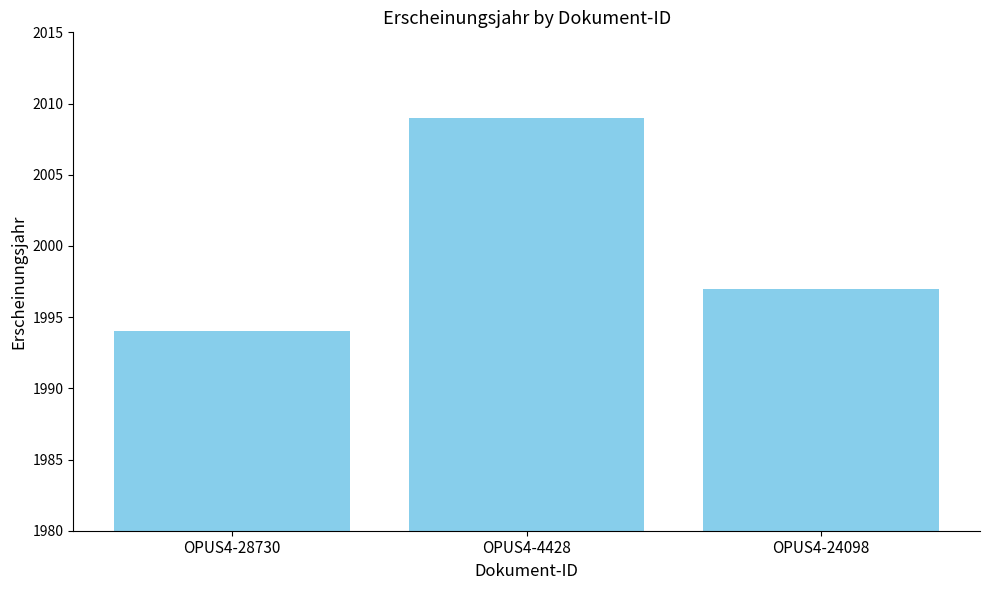

What is the greatest value displayed?

2009